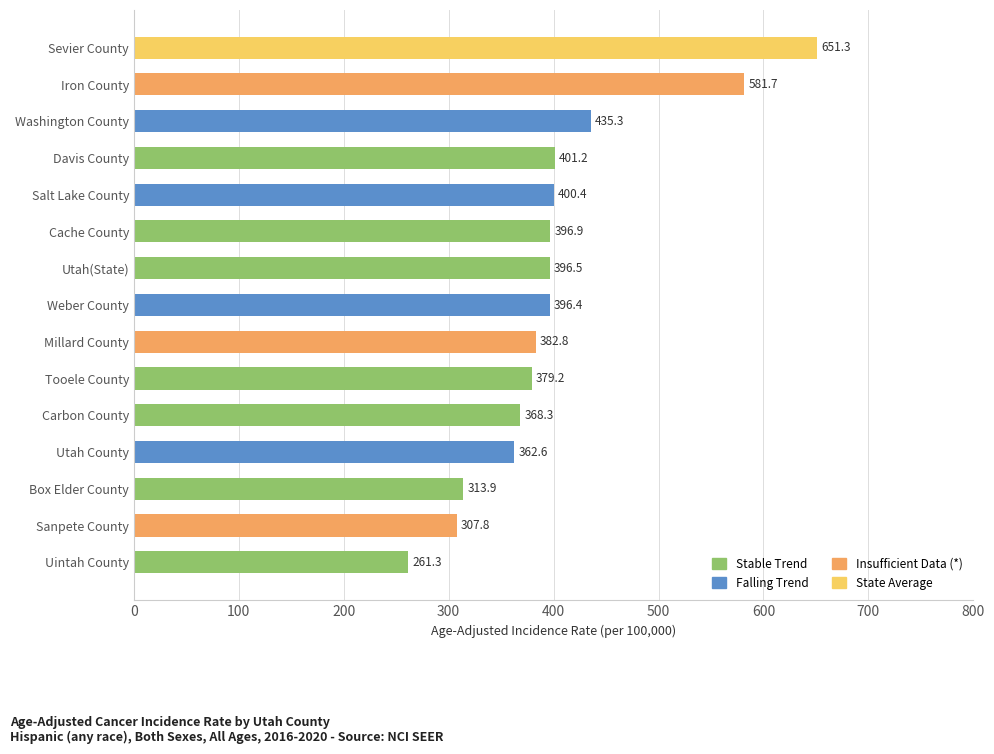

What is the change in value from Tooele County to Cache County?

+17.7